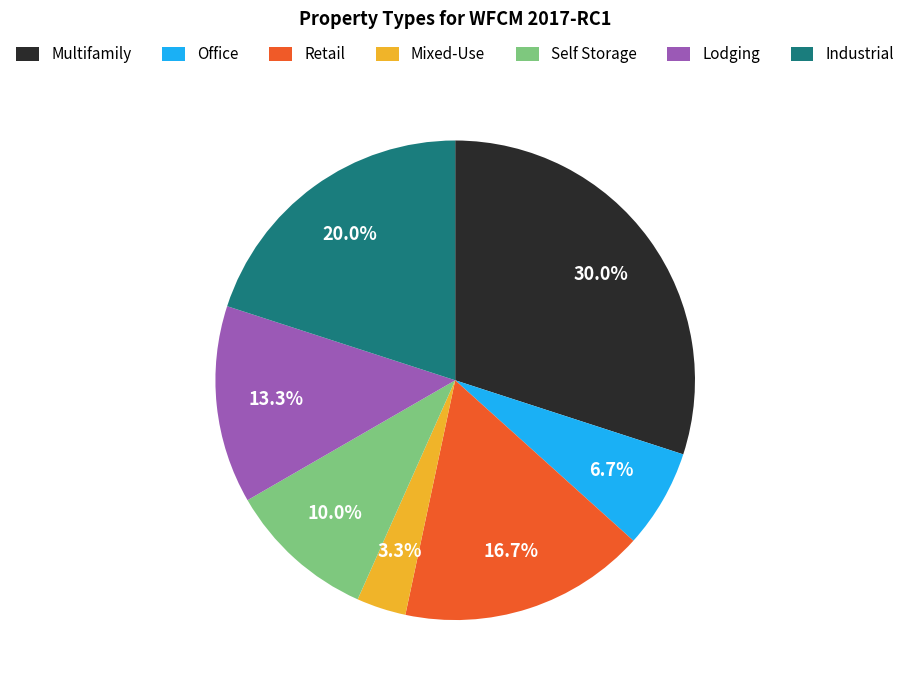

How many slices are in this pie chart?

7